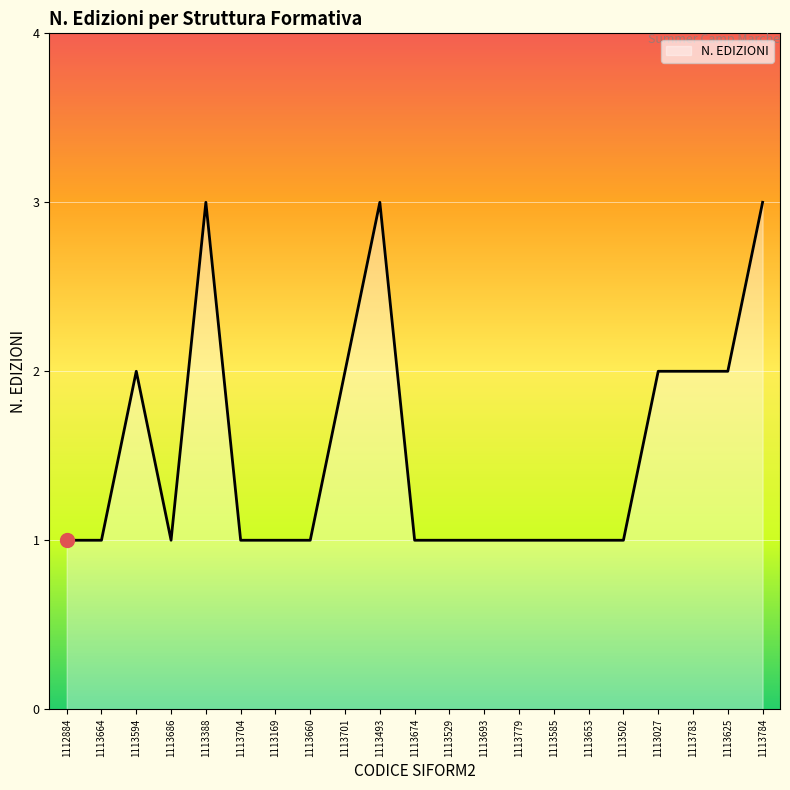

What is the maximum value shown in the chart?

3